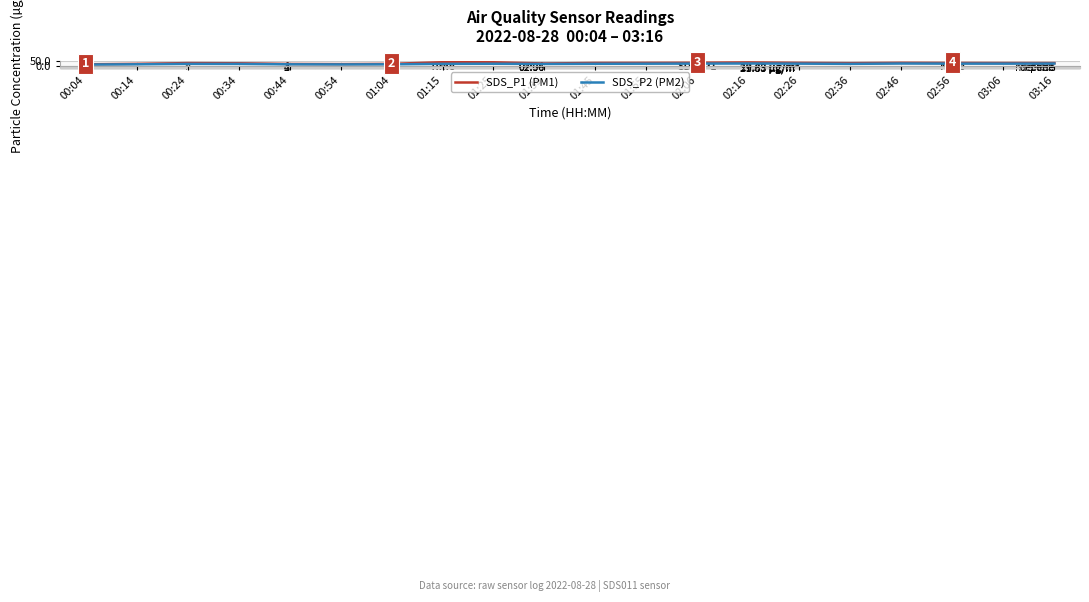

The SDS_P1 (PM1) series shows 48.6 at 02:06. True or false?

False